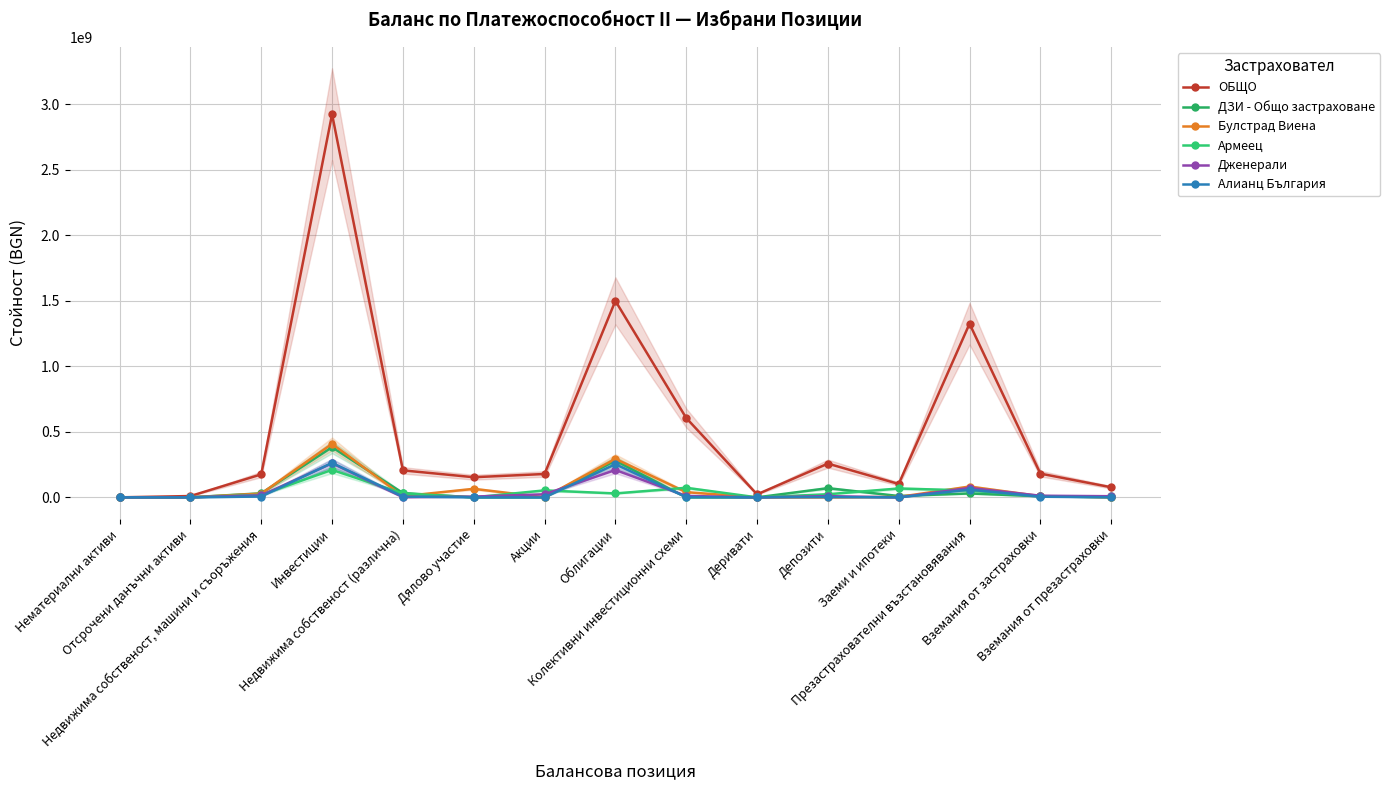

At which label does ДЗИ - Общо застраховане first exceed 8181180?

Недвижима собственост, машини и съоръжения